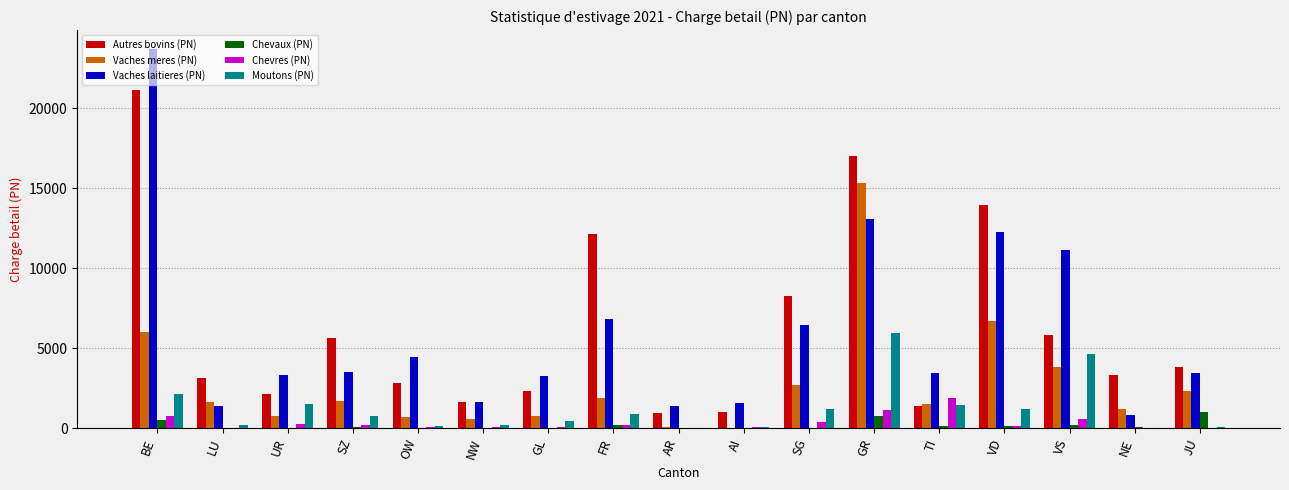

What are all the series names shown in the legend?

Autres bovins (PN), Vaches meres (PN), Vaches laitieres (PN), Chevaux (PN), Chevres (PN), Moutons (PN)